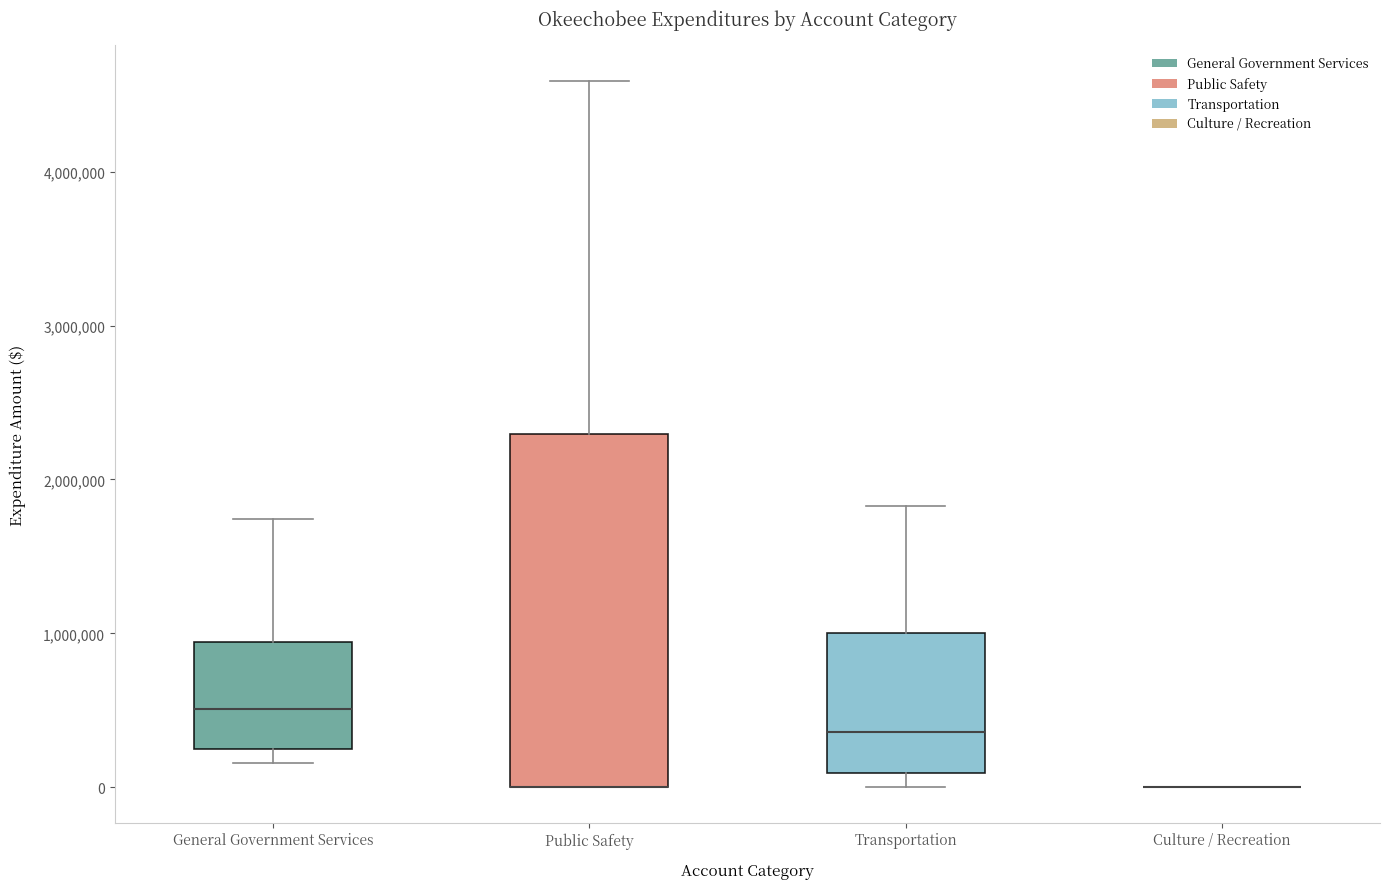

Which box is the tallest, from its lower edge to its upper edge?

Public Safety